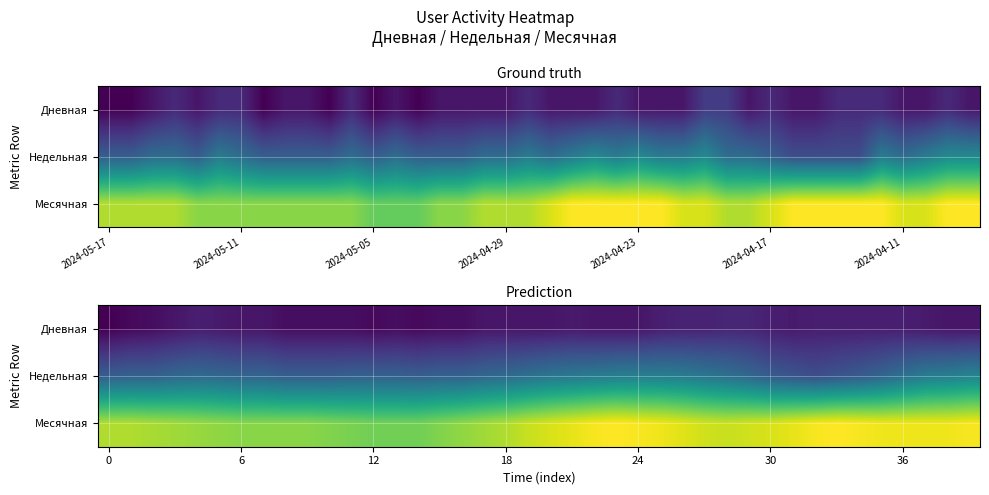

What is the sum of all Дневная values?

48.8